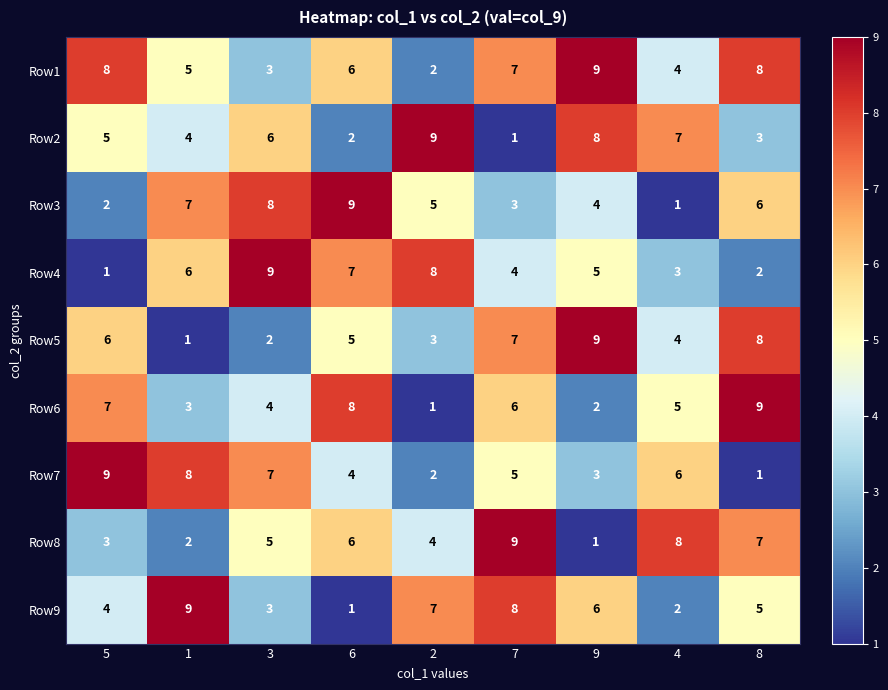

How many values in the Row5 series are below 5?

4